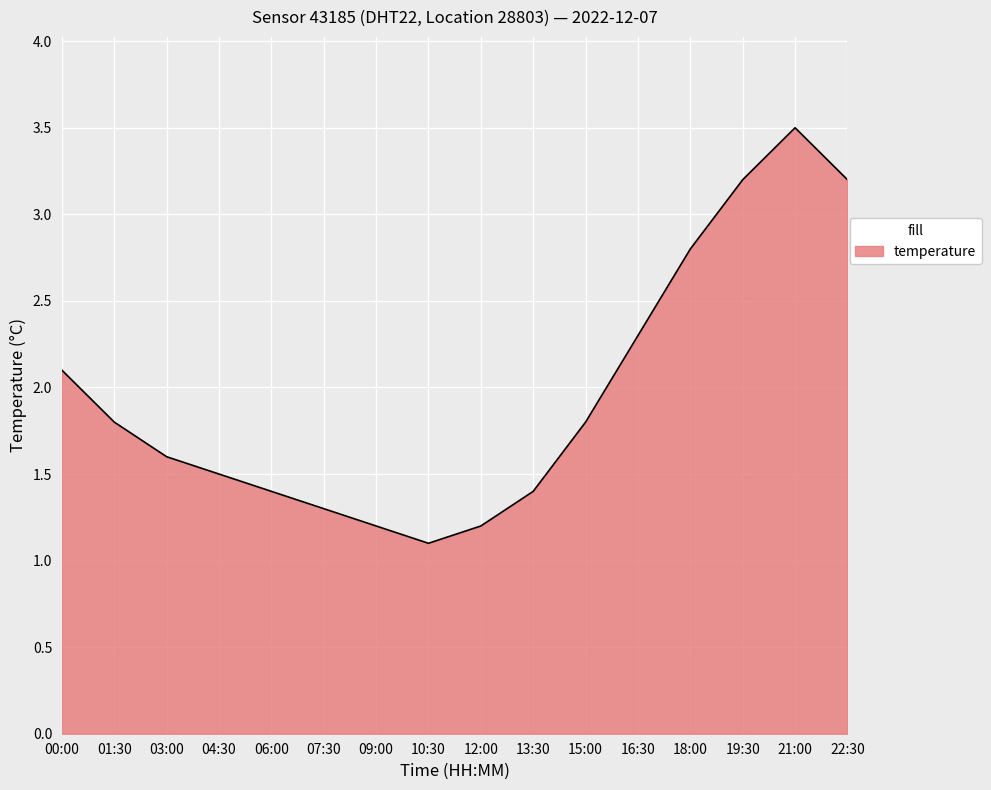

What is the average value?

2.0